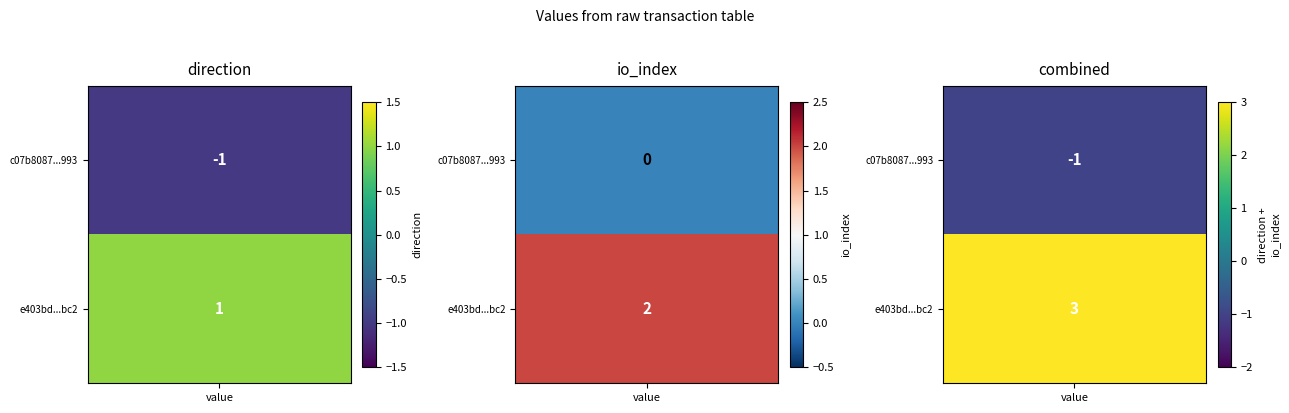

What is the minimum value shown in the chart?

-1